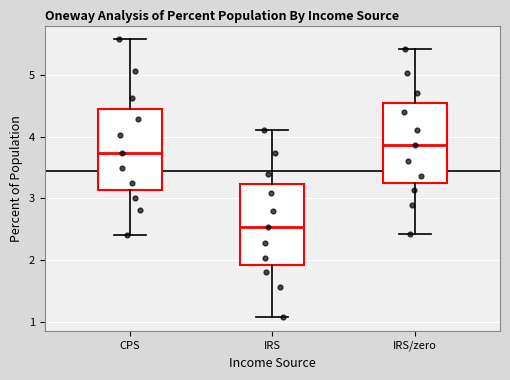

Reading left to right, transcribe this box plot: for each box, give where its median line is, the range the box spans, and where its two whiskers end, as read against the y-axis. The values are not printed on the chart, so give them approximately, as read against the axis.

CPS: median 3.7, box 3.1 to 4.5, whiskers 2.4 to 5.6
IRS: median 2.5, box 1.9 to 3.2, whiskers 1.1 to 4.1
IRS/zero: median 3.9, box 3.3 to 4.5, whiskers 2.4 to 5.4